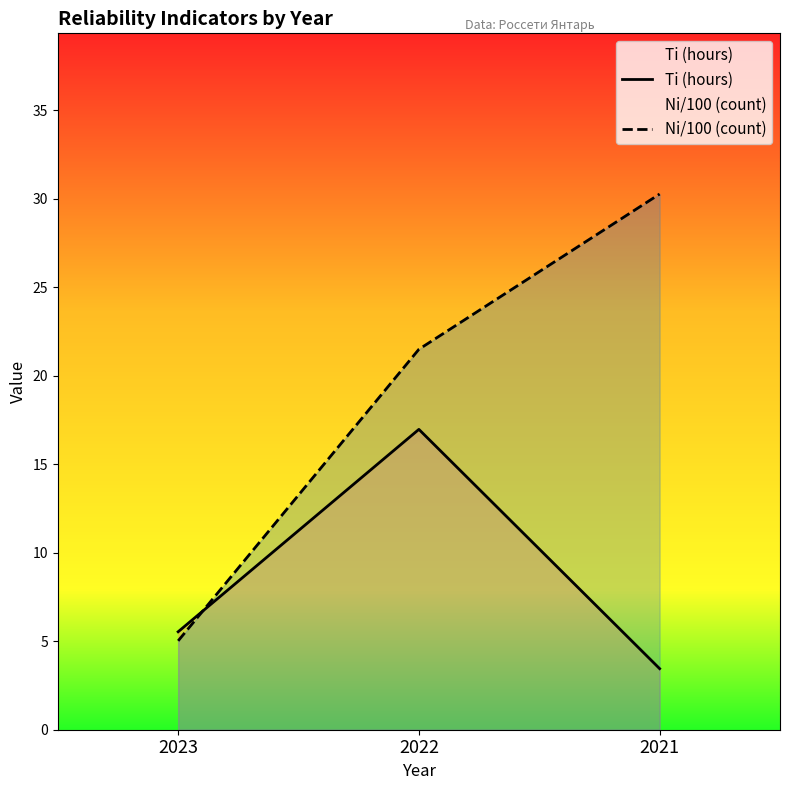

Which series changed the most between 2023 and 2022?

Ni/100 (count)